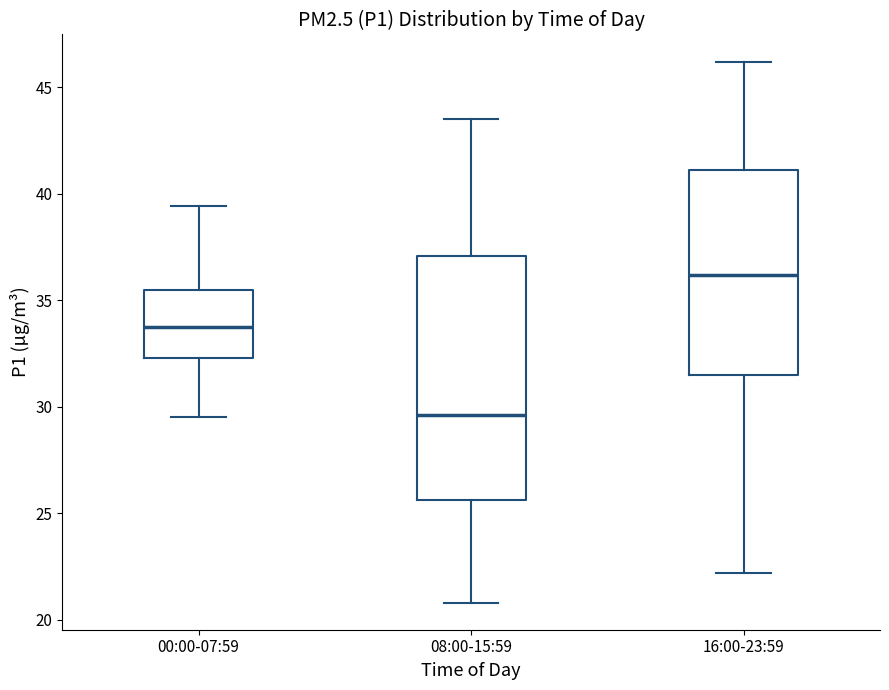

Which box has the highest median line?

16:00-23:59